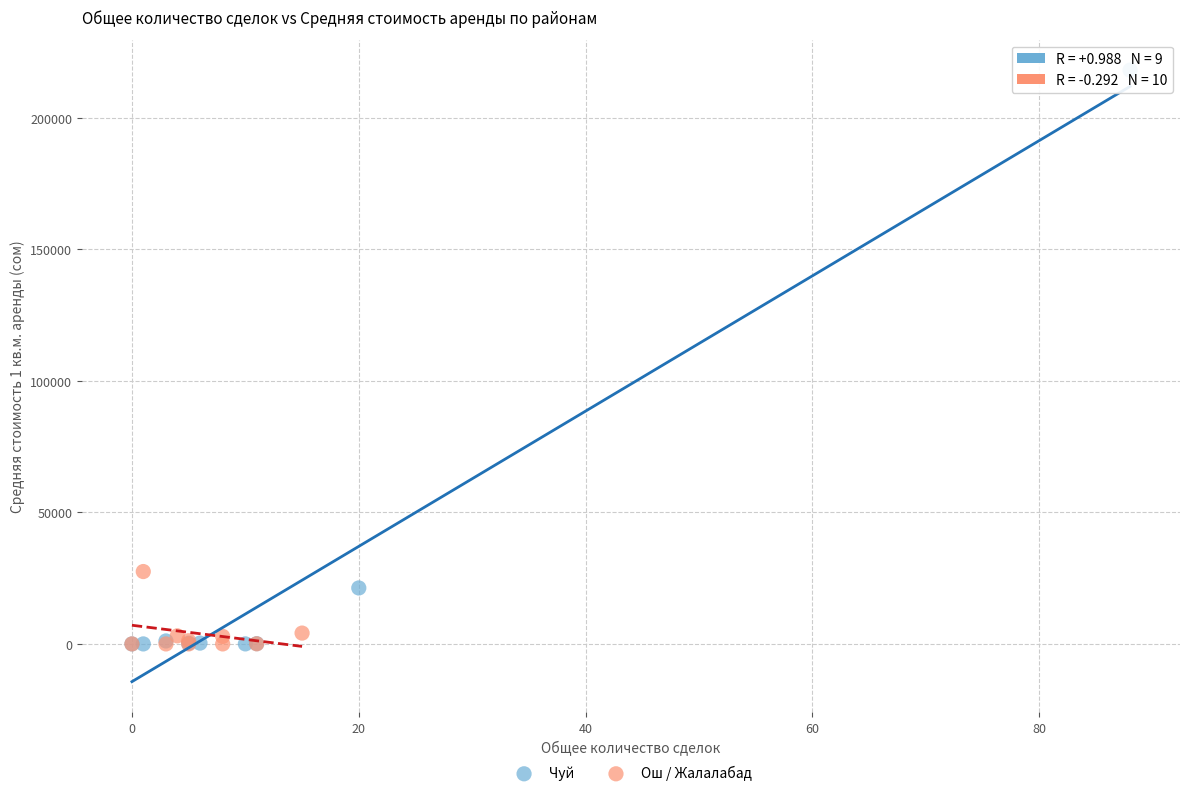

Which series contains the highest Y value?

Чуй